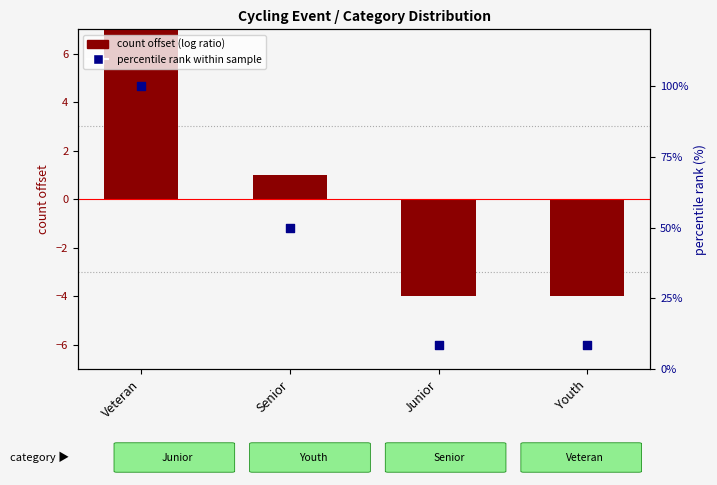

Which series has the largest total across all categories?

percentile rank within sample